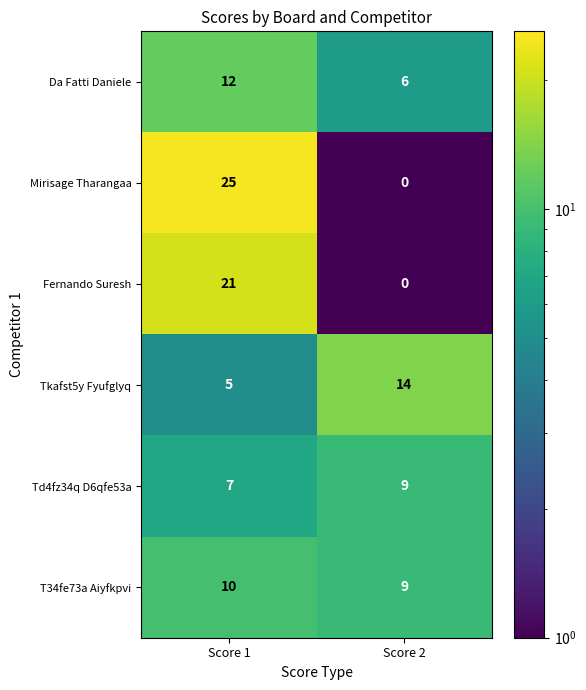

Rank the series at Score 1 from highest to lowest value.

Mirisage Tharangaa, Fernando Suresh, Da Fatti Daniele, T34fe73a Aiyfkpvi, Td4fz34q D6qfe53a, Tkafst5y Fyufglyq